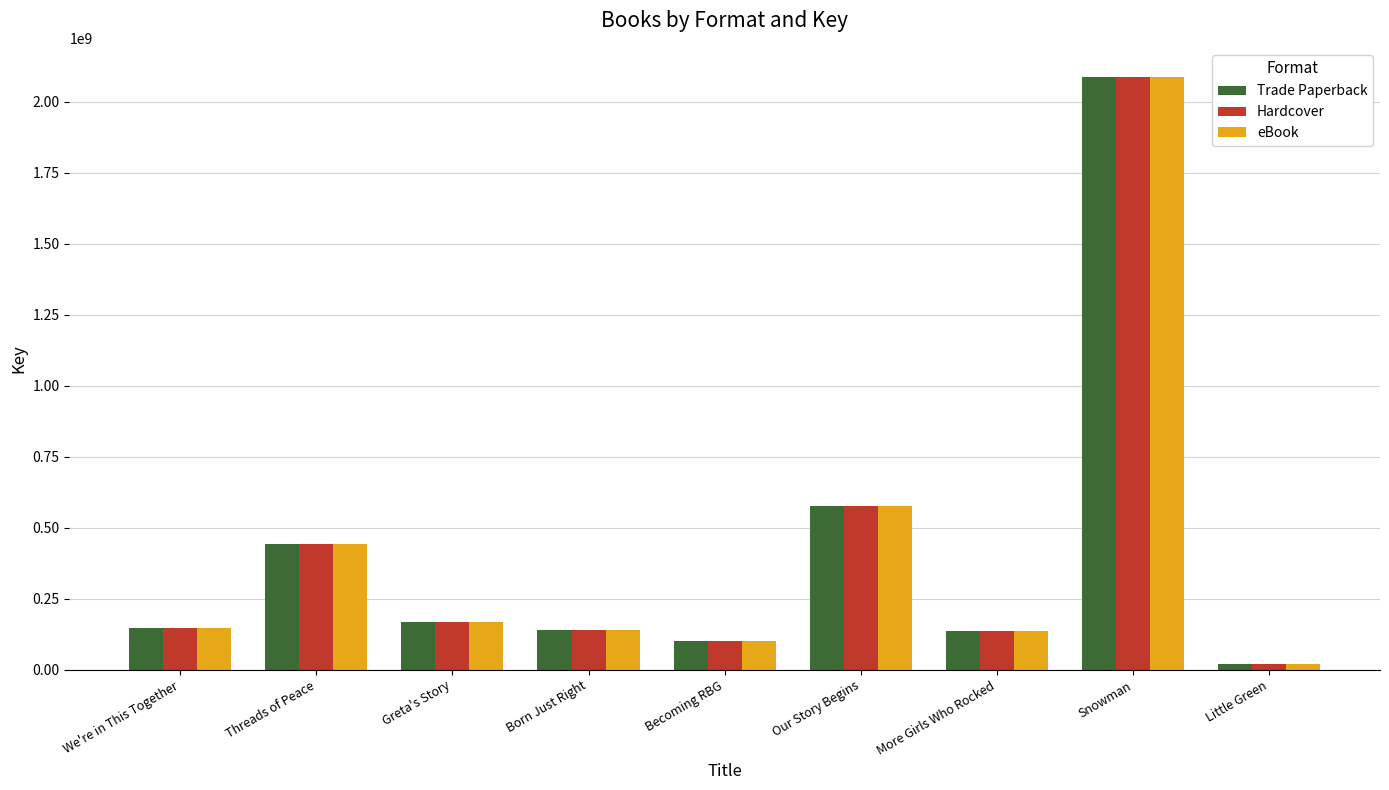

The eBook series shows 249828345 at Our Story Begins. True or false?

False